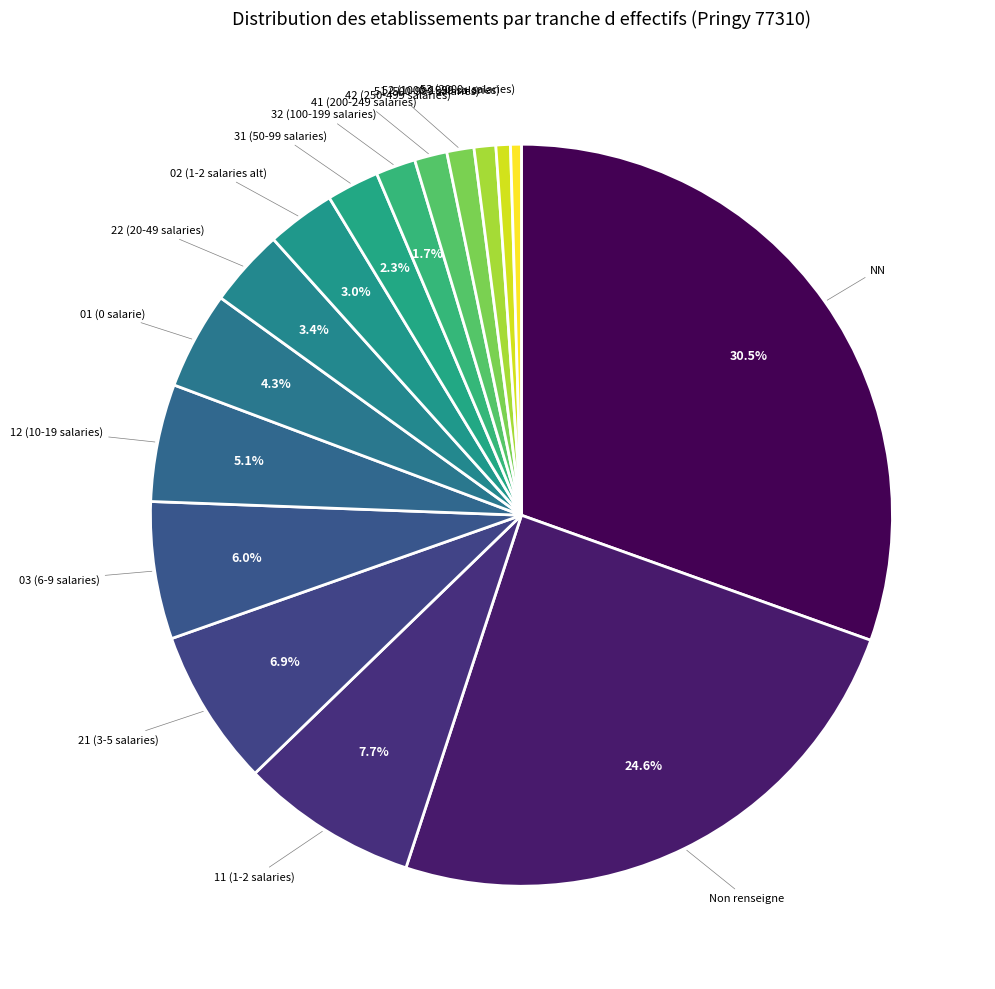

How many segments does this pie chart have?

16